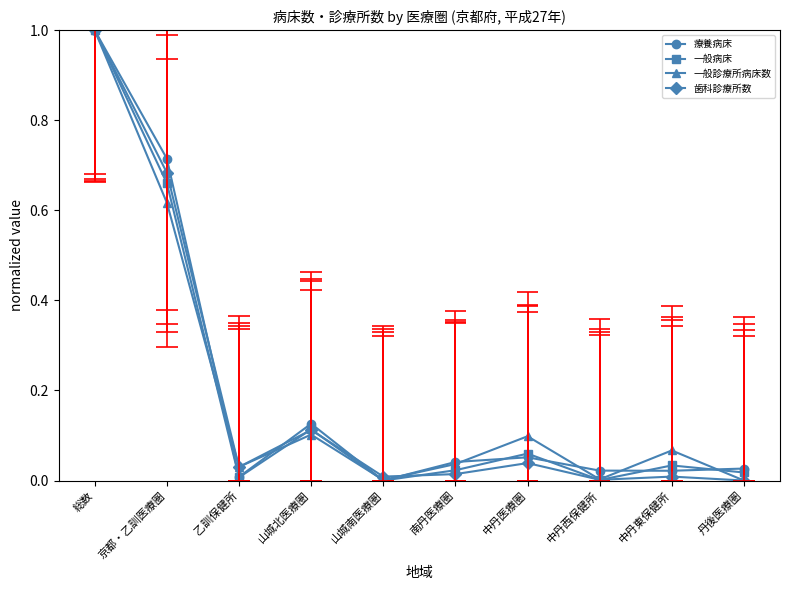

How many positive values does the 一般診療所病床数 series have?

9